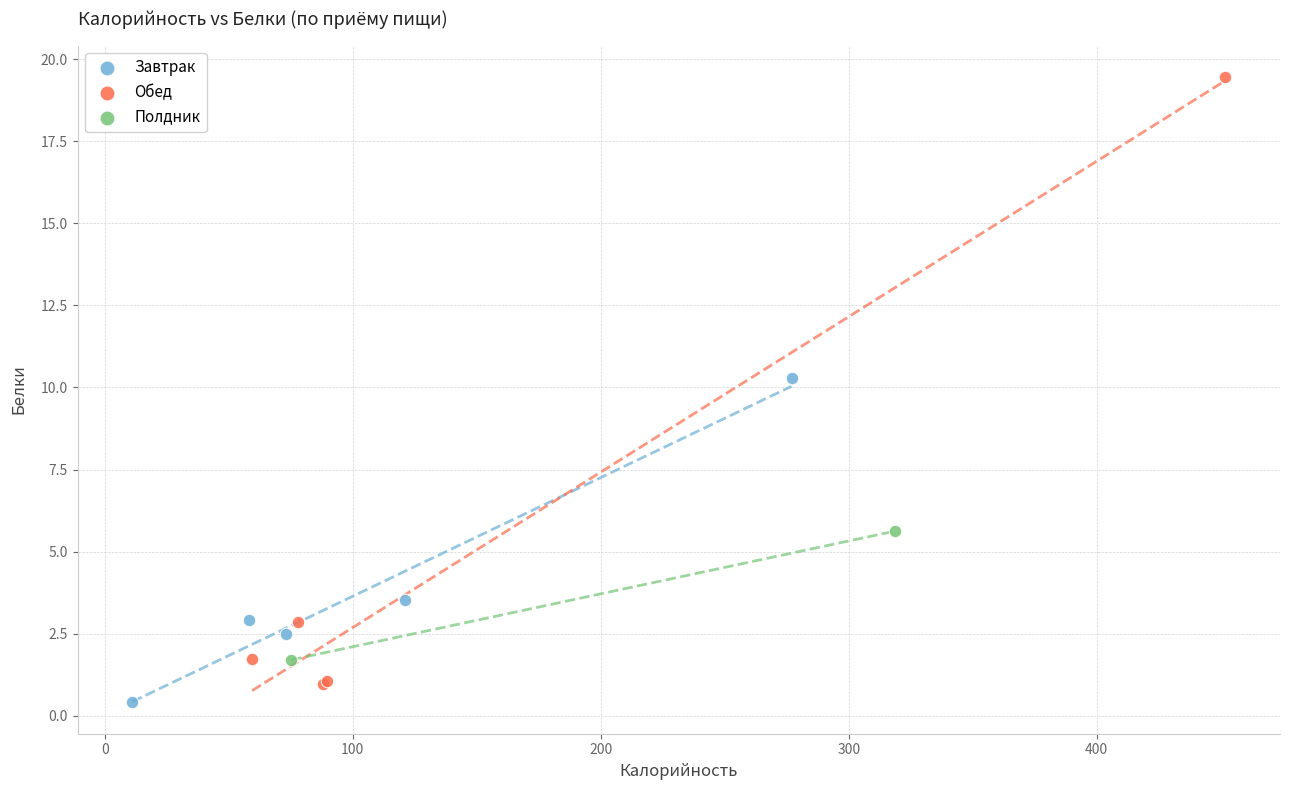

Which series contains the lowest Y value?

Завтрак